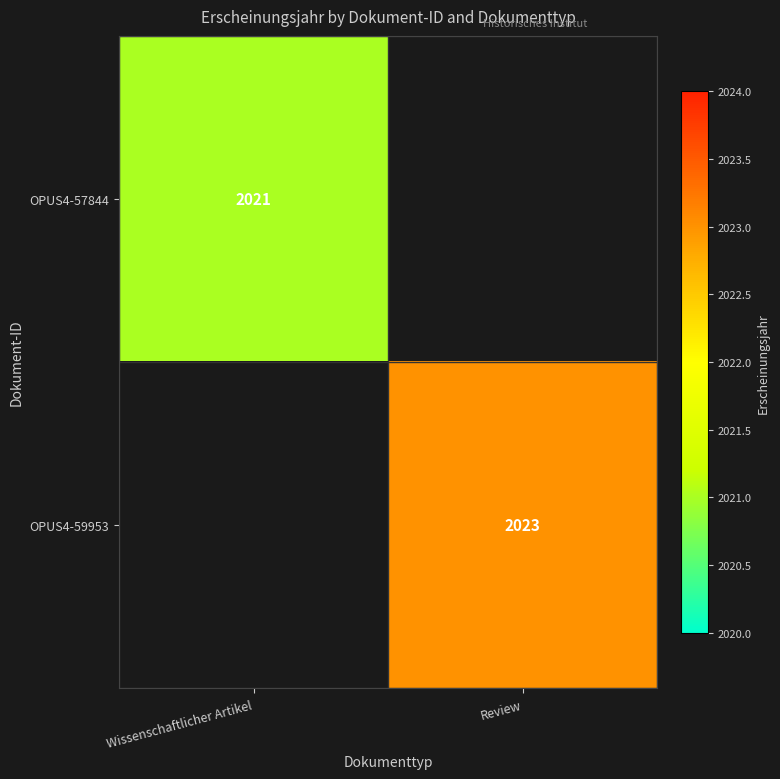

True or false: OPUS4-59953 has a value of 2023 at Review.

True